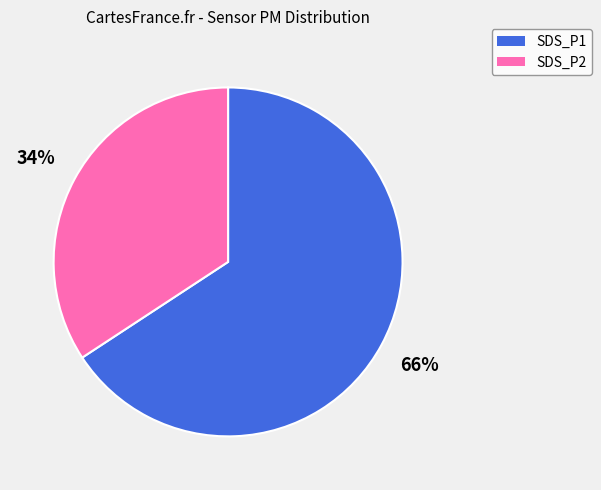

To the nearest percent, what portion does SDS_P2 represent?

34%